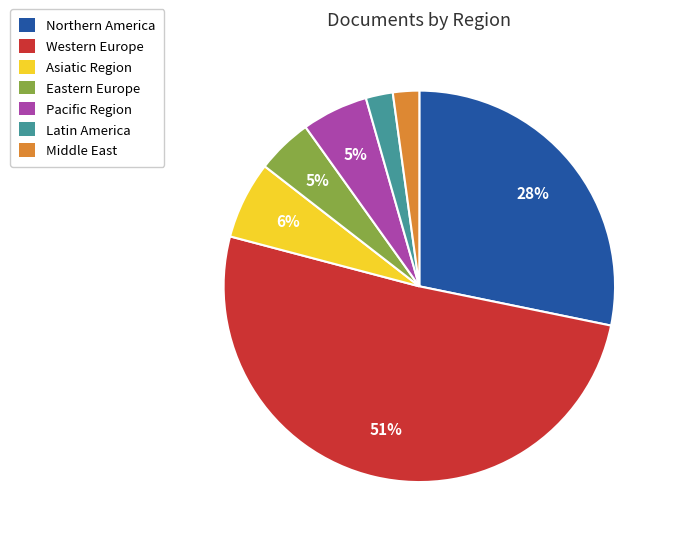

Between Eastern Europe and Latin America, which is larger?

Eastern Europe